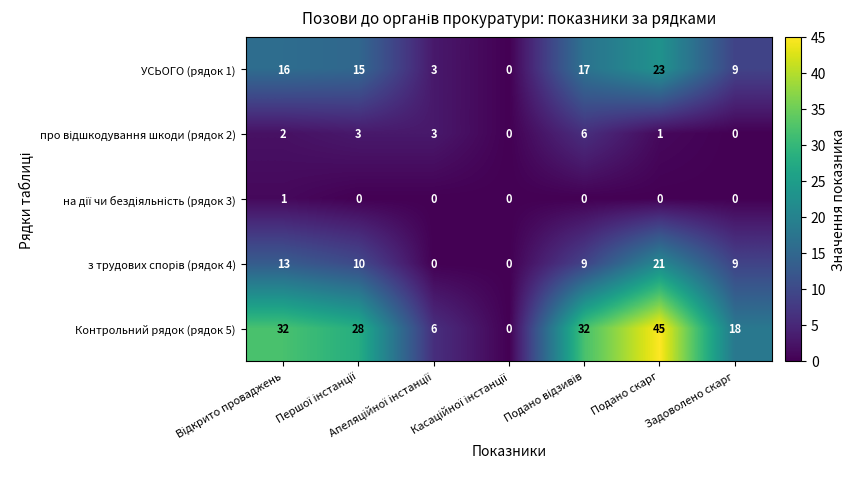

What is the difference between the maximum and minimum values in the Контрольний рядок (рядок 5) series?

45